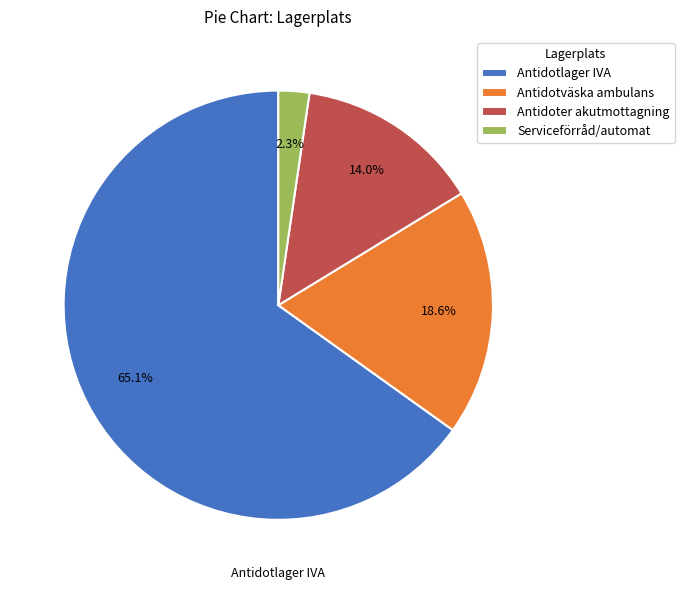

Approximately how many times larger is the value at Antidotlager IVA compared to Antidoter akutmottagning?

4.7